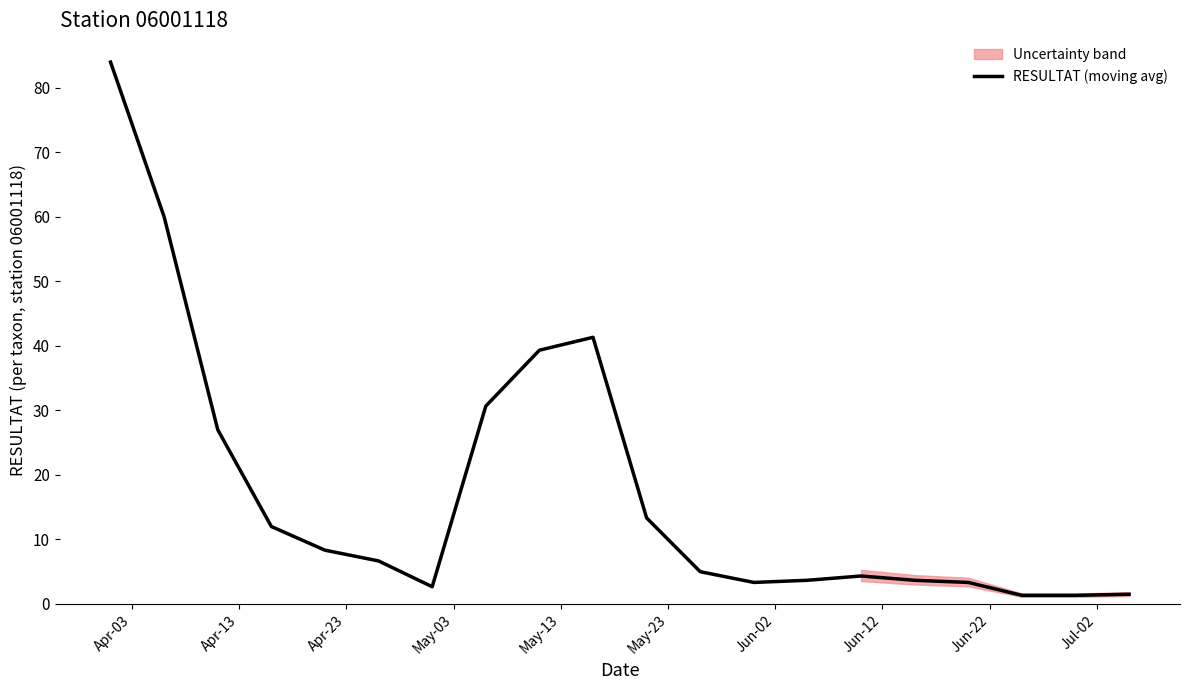

What is the maximum value for RESULTAT (moving avg)?

84.0